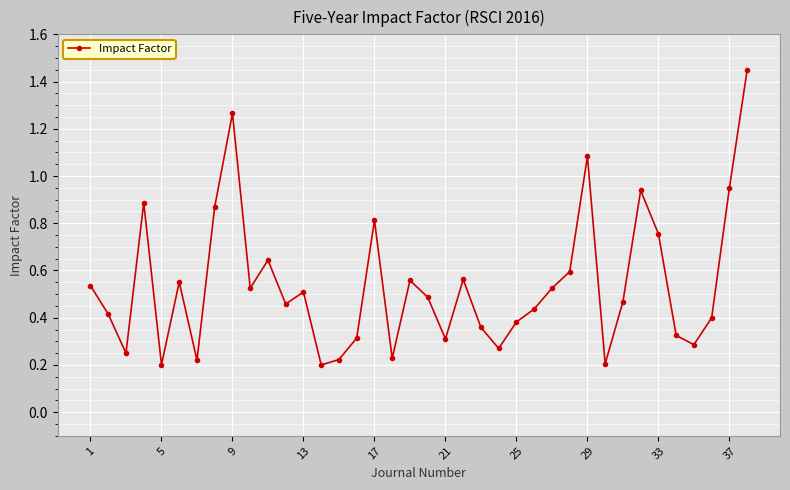

What is the sum of all values?

20.5